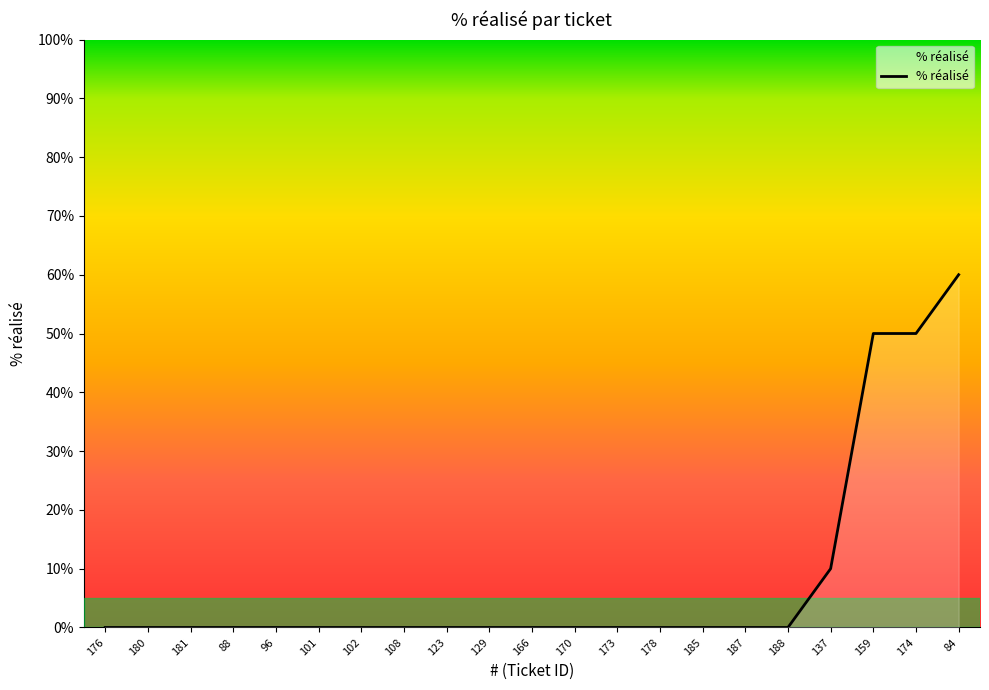

How many lines are shown in the chart?

1